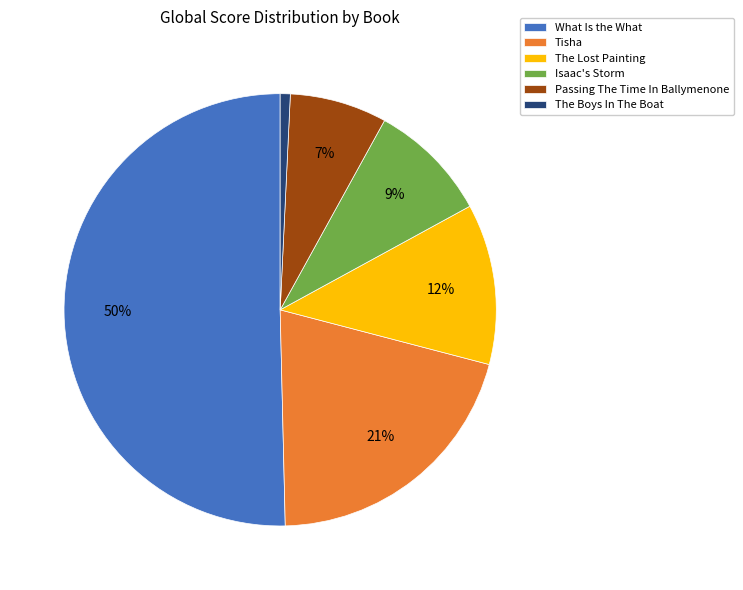

Which slice represents more than half of the pie?

What Is the What